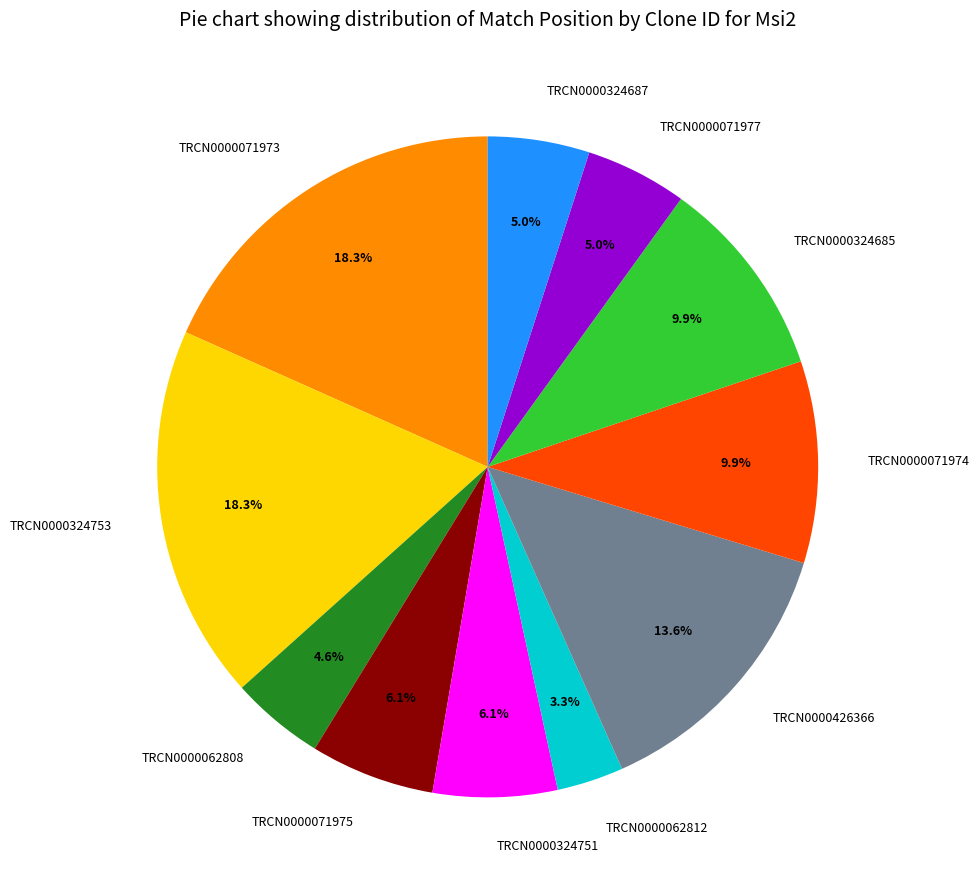

To the nearest percent, what portion does TRCN0000324687 represent?

5%